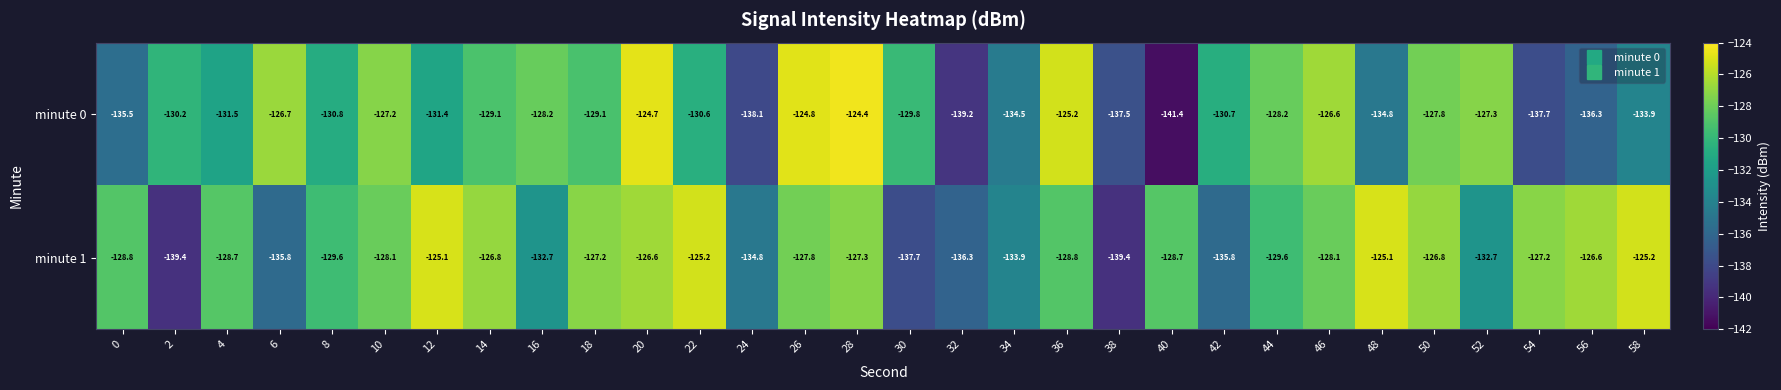

Is it true that minute 1 equals -139.4 at 2?

True